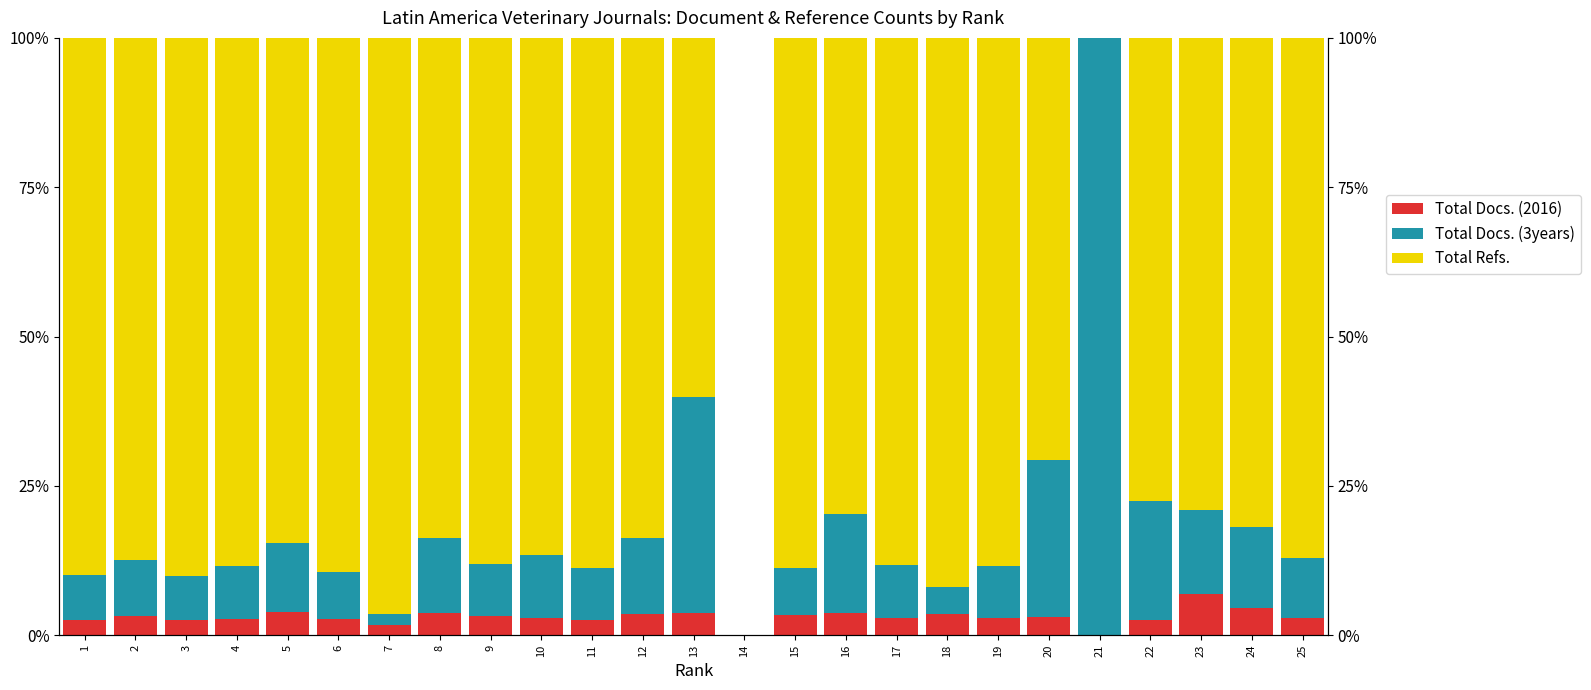

At 19, list the series in order from largest to smallest.

Total Refs., Total Docs. (3years), Total Docs. (2016)